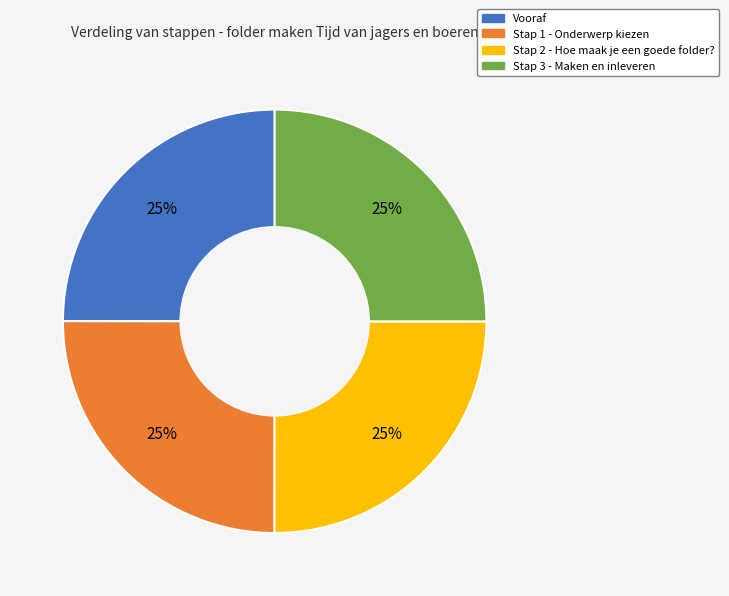

Count the number of slices in the pie.

4